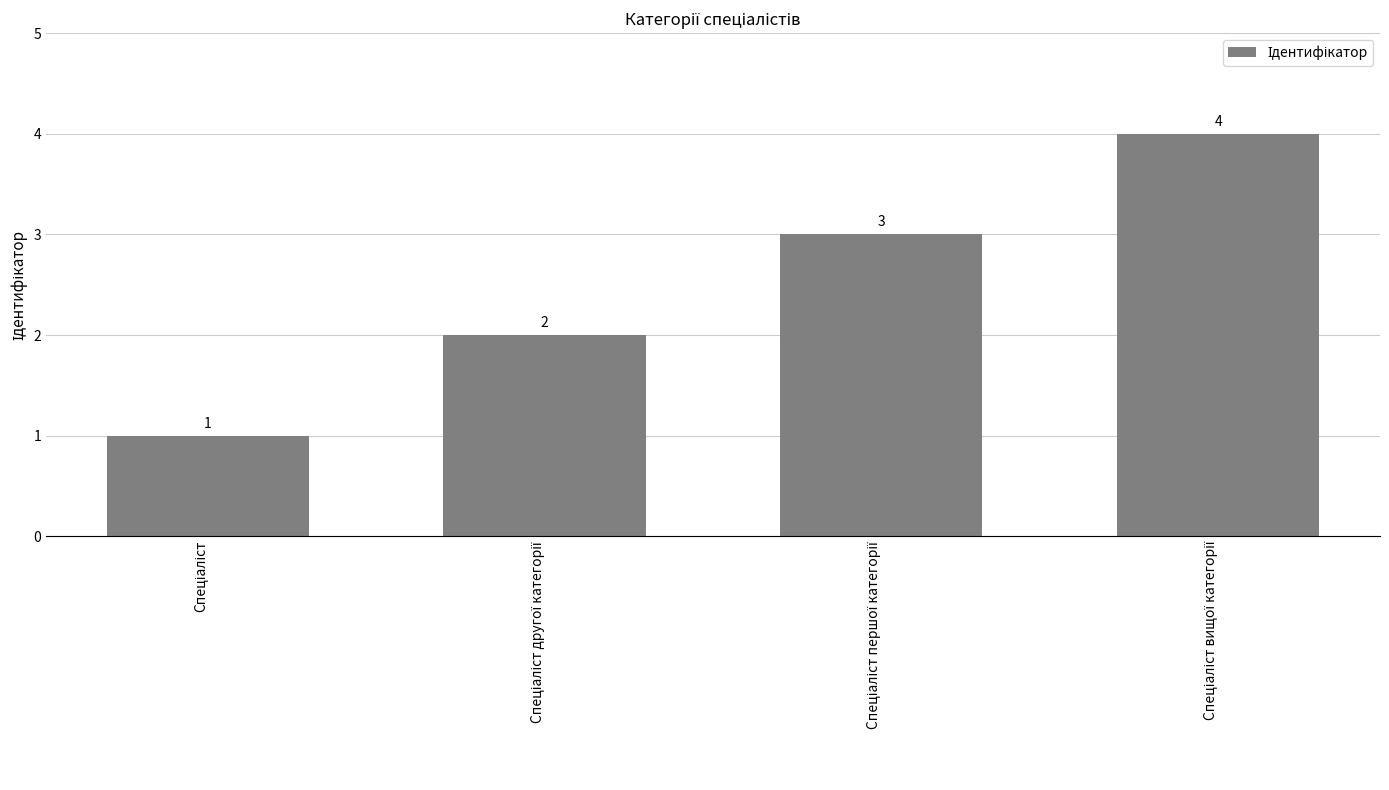

What is the maximum value shown in the chart?

4